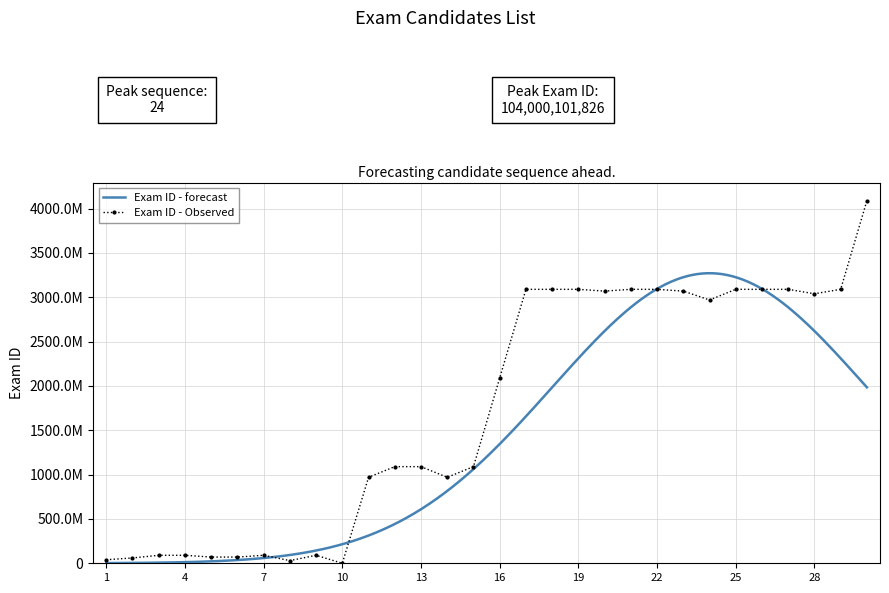

The chart shows a value of 241625240 at 13. True or false?

False